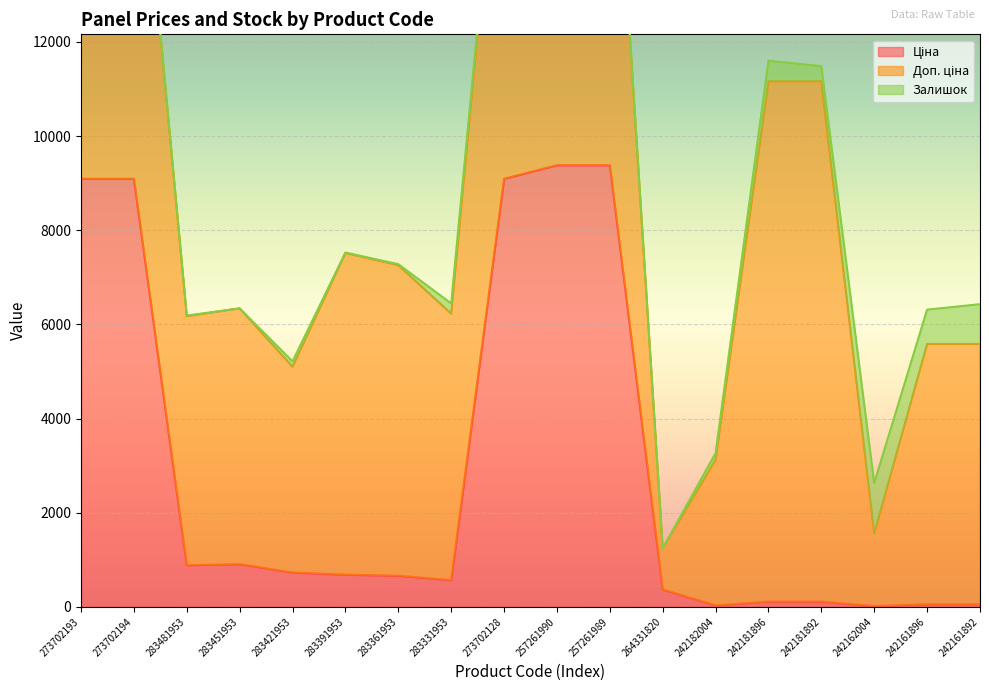

Is the value of Ціна at 283331953 greater than the value of Залишок at 283331953?

Yes